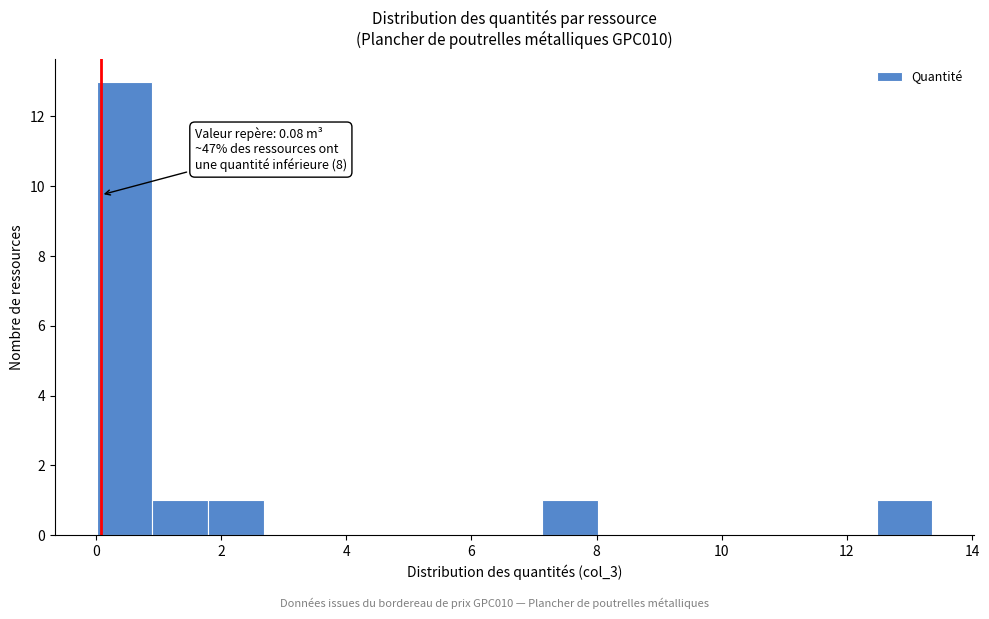

Over which range of the x-axis is the bar tallest?

0.0 to 1.0